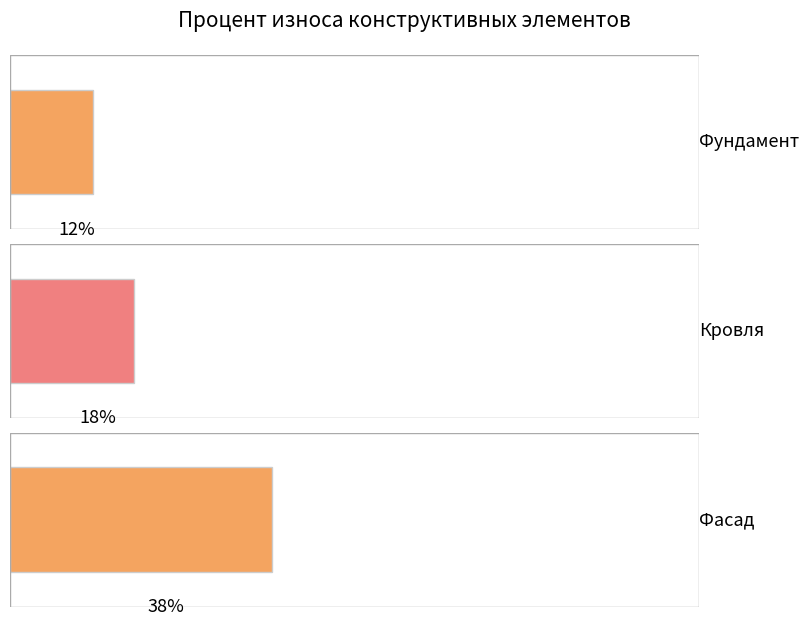

How many data points does each series have?

3